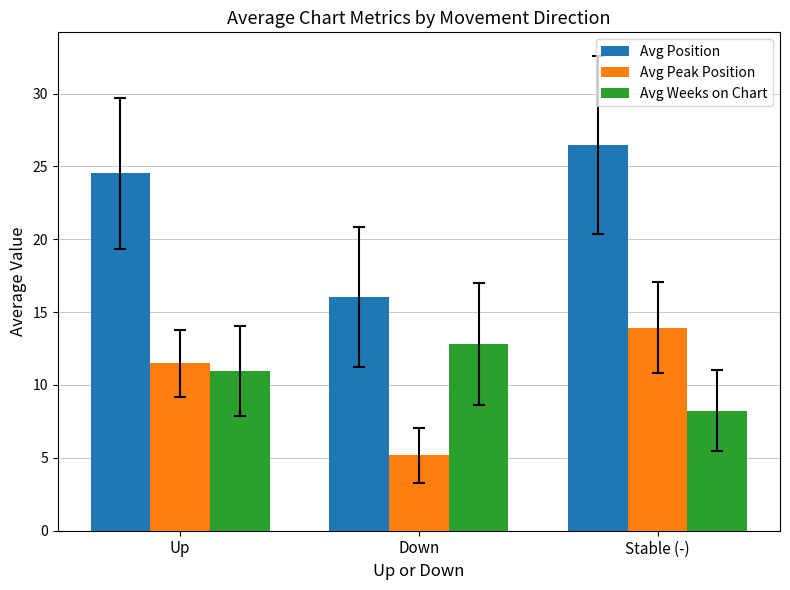

The Avg Weeks on Chart series shows 17.7 at Down. True or false?

False